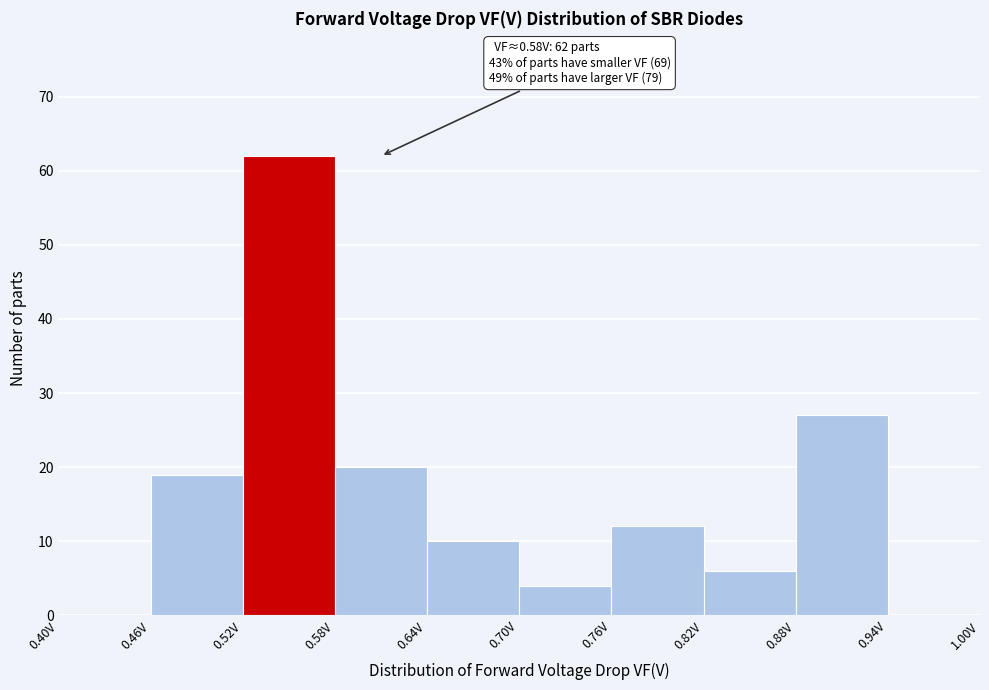

Over which range of the x-axis is the bar tallest?

0.52 to 0.58